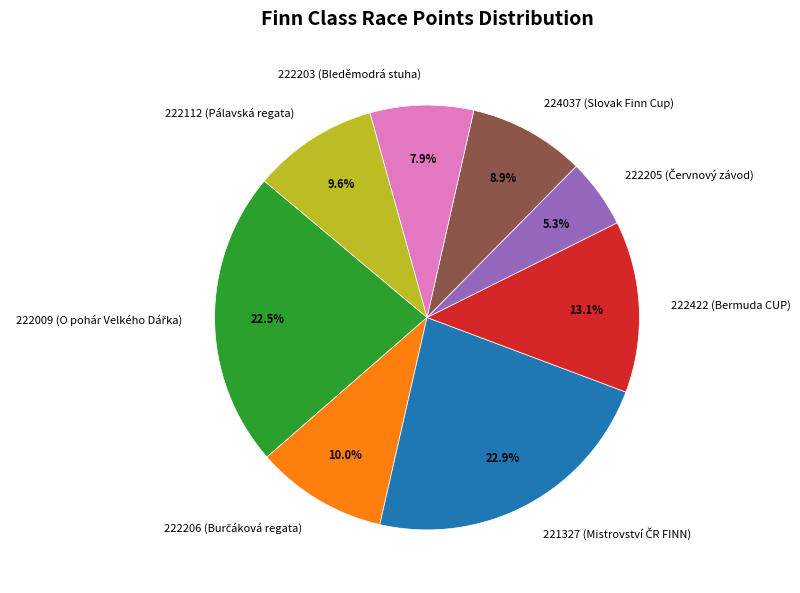

How many slices are in this pie chart?

8